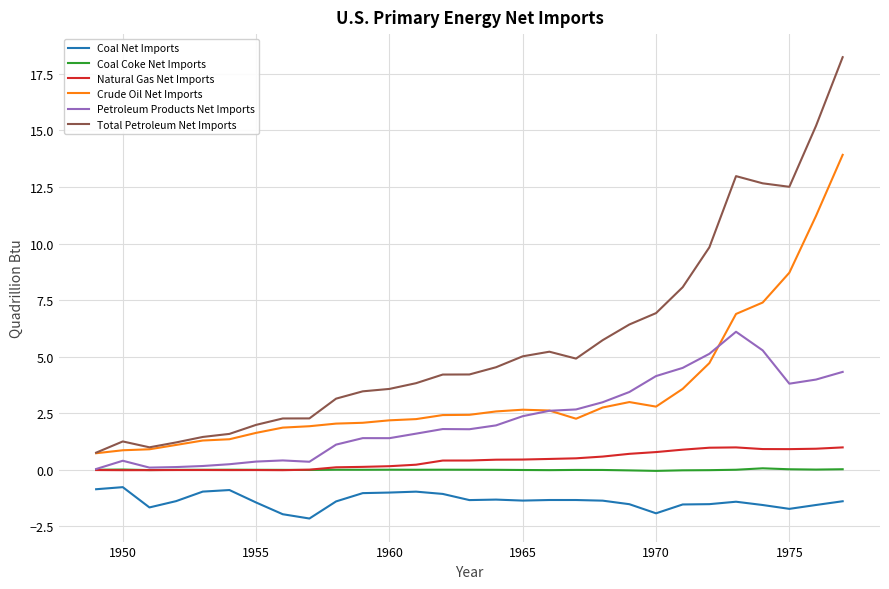

What is the maximum value shown in the chart?

18.2